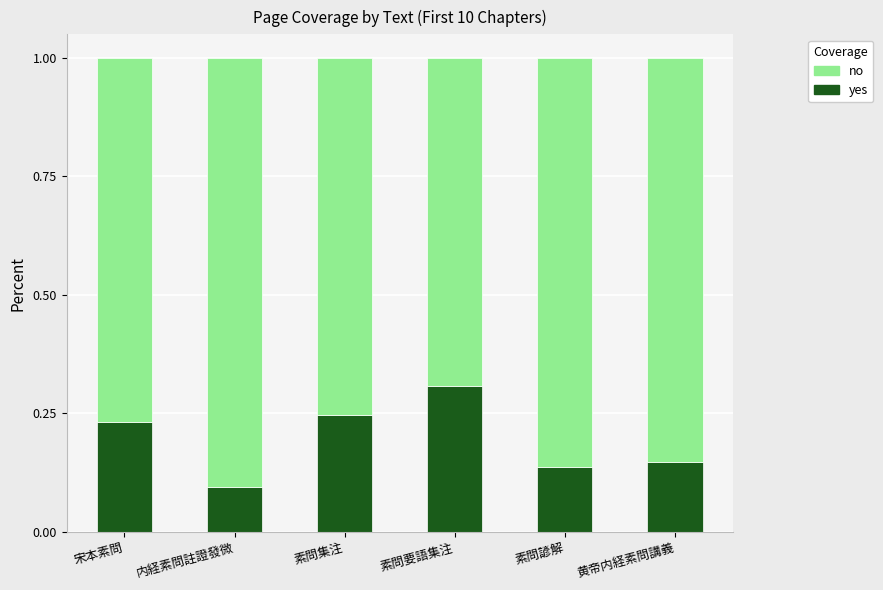

What is the highest value of the yes series?

0.3